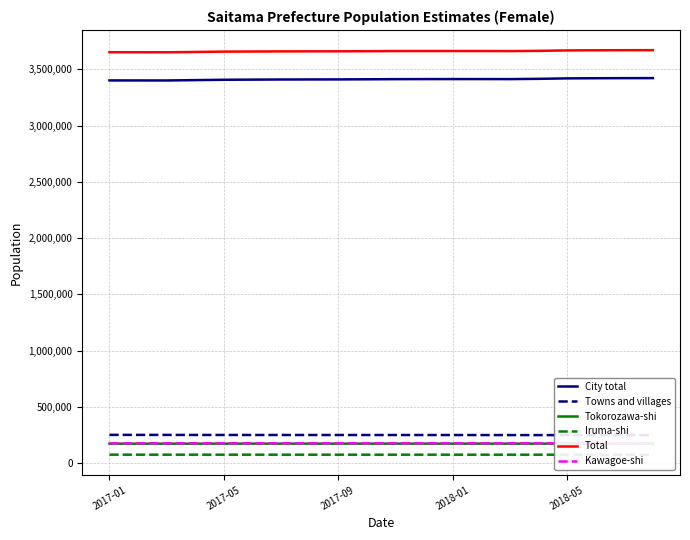

True or false: Iruma-shi and Total intersect in this chart.

False